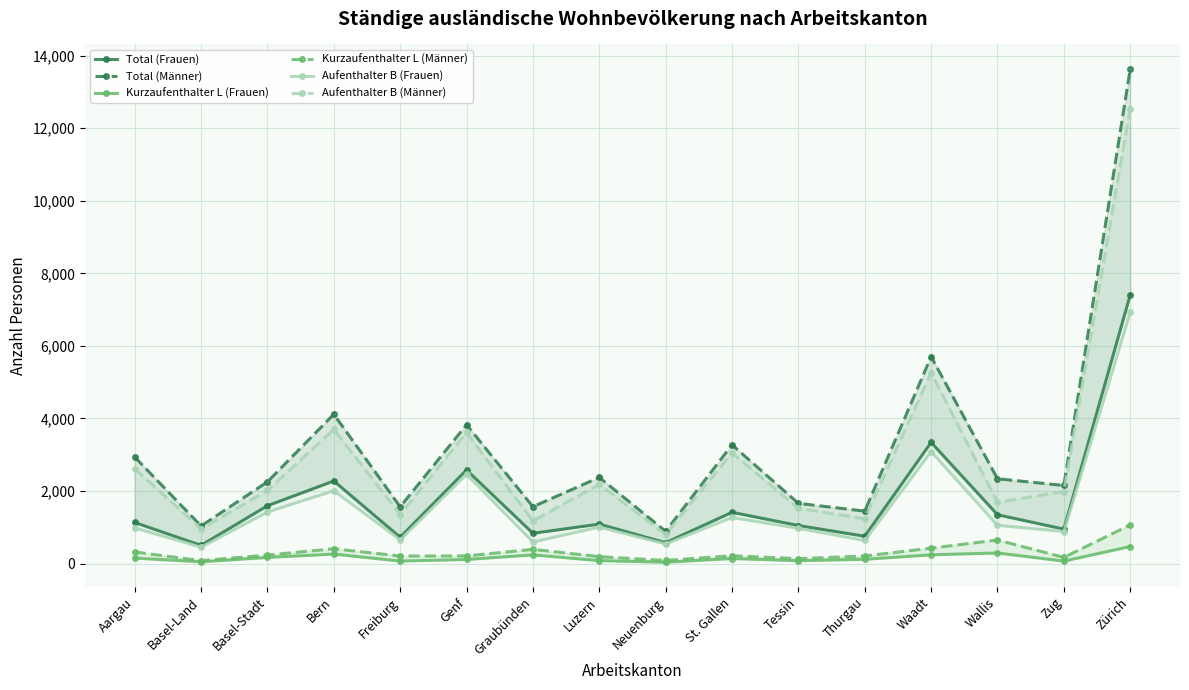

Reading left to right, what are all the values shown in this chart?

Total (Frauen): Aargau=1131	Basel-Land=500	Basel-Stadt=1592	Bern=2275	Freiburg=723	Genf=2578	Graubünden=833	Luzern=1086	Neuenburg=574	St. Gallen=1412	Tessin=1047	Thurgau=752	Waadt=3338	Wallis=1345	Zug=948	Zürich=7407
Total (Männer): Aargau=2935	Basel-Land=1035	Basel-Stadt=2252	Bern=4115	Freiburg=1563	Genf=3825	Graubünden=1567	Luzern=2373	Neuenburg=888	St. Gallen=3272	Tessin=1659	Thurgau=1445	Waadt=5704	Wallis=2337	Zug=2152	Zürich=13630
Kurzaufenthalter L (Frauen): Aargau=149	Basel-Land=48	Basel-Stadt=168	Bern=260	Freiburg=68	Genf=111	Graubünden=238	Luzern=80	Neuenburg=35	St. Gallen=138	Tessin=77	Thurgau=117	Waadt=239	Wallis=291	Zug=66	Zürich=469
Kurzaufenthalter L (Männer): Aargau=318	Basel-Land=80	Basel-Stadt=233	Bern=407	Freiburg=206	Genf=209	Graubünden=391	Luzern=189	Neuenburg=85	St. Gallen=215	Tessin=134	Thurgau=208	Waadt=423	Wallis=649	Zug=168	Zürich=1065
Aufenthalter B (Frauen): Aargau=982	Basel-Land=450	Basel-Stadt=1419	Bern=2007	Freiburg=652	Genf=2459	Graubünden=595	Luzern=1004	Neuenburg=539	St. Gallen=1269	Tessin=970	Thurgau=635	Waadt=3086	Wallis=1054	Zug=882	Zürich=6923
Aufenthalter B (Männer): Aargau=2616	Basel-Land=955	Basel-Stadt=2014	Bern=3699	Freiburg=1351	Genf=3612	Graubünden=1175	Luzern=2181	Neuenburg=802	St. Gallen=3049	Tessin=1524	Thurgau=1236	Waadt=5261	Wallis=1688	Zug=1983	Zürich=12543